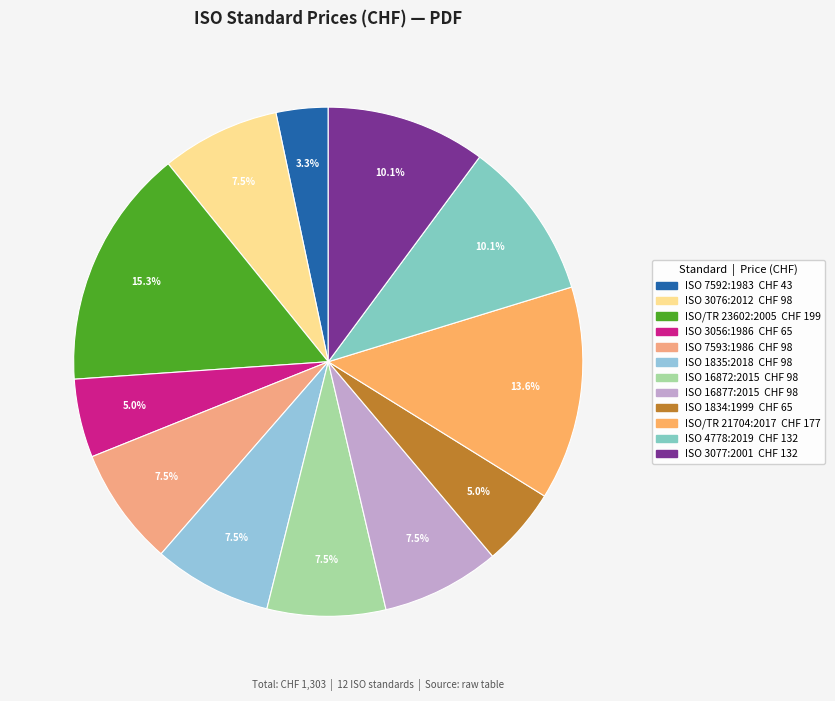

Is there a majority slice in this chart?

No